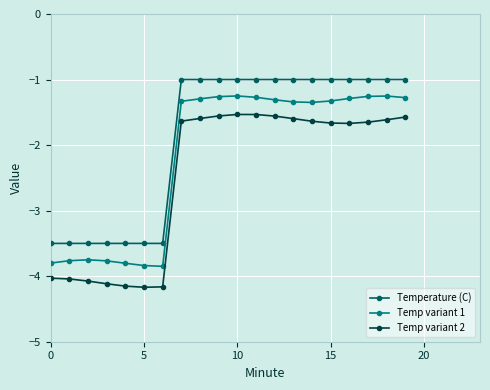

True or false: Temperature (C) and Temp variant 2 cross at least once.

False